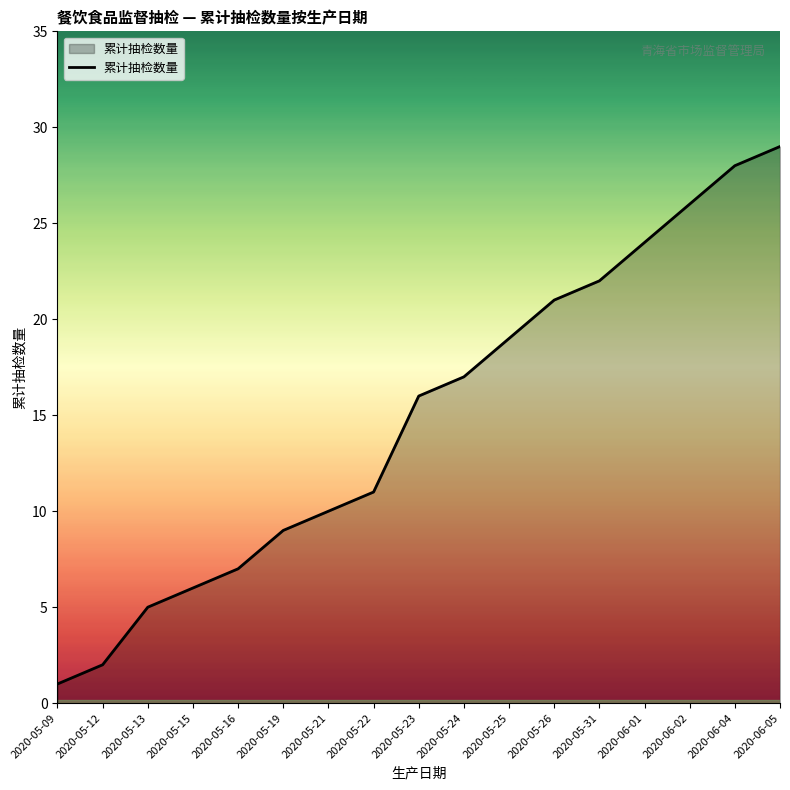

What is the smallest value displayed?

1